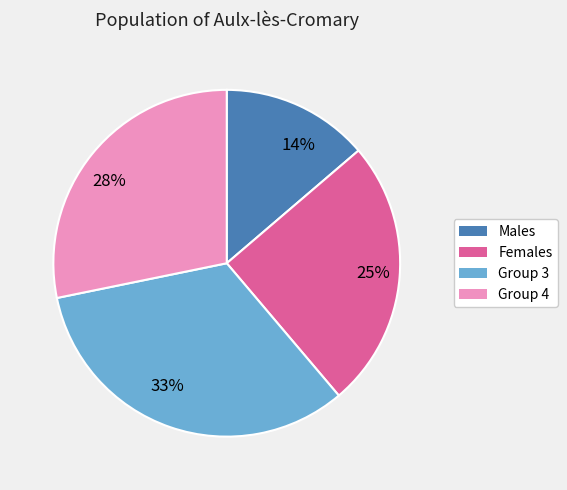

Which category has the smallest portion of the pie?

14%